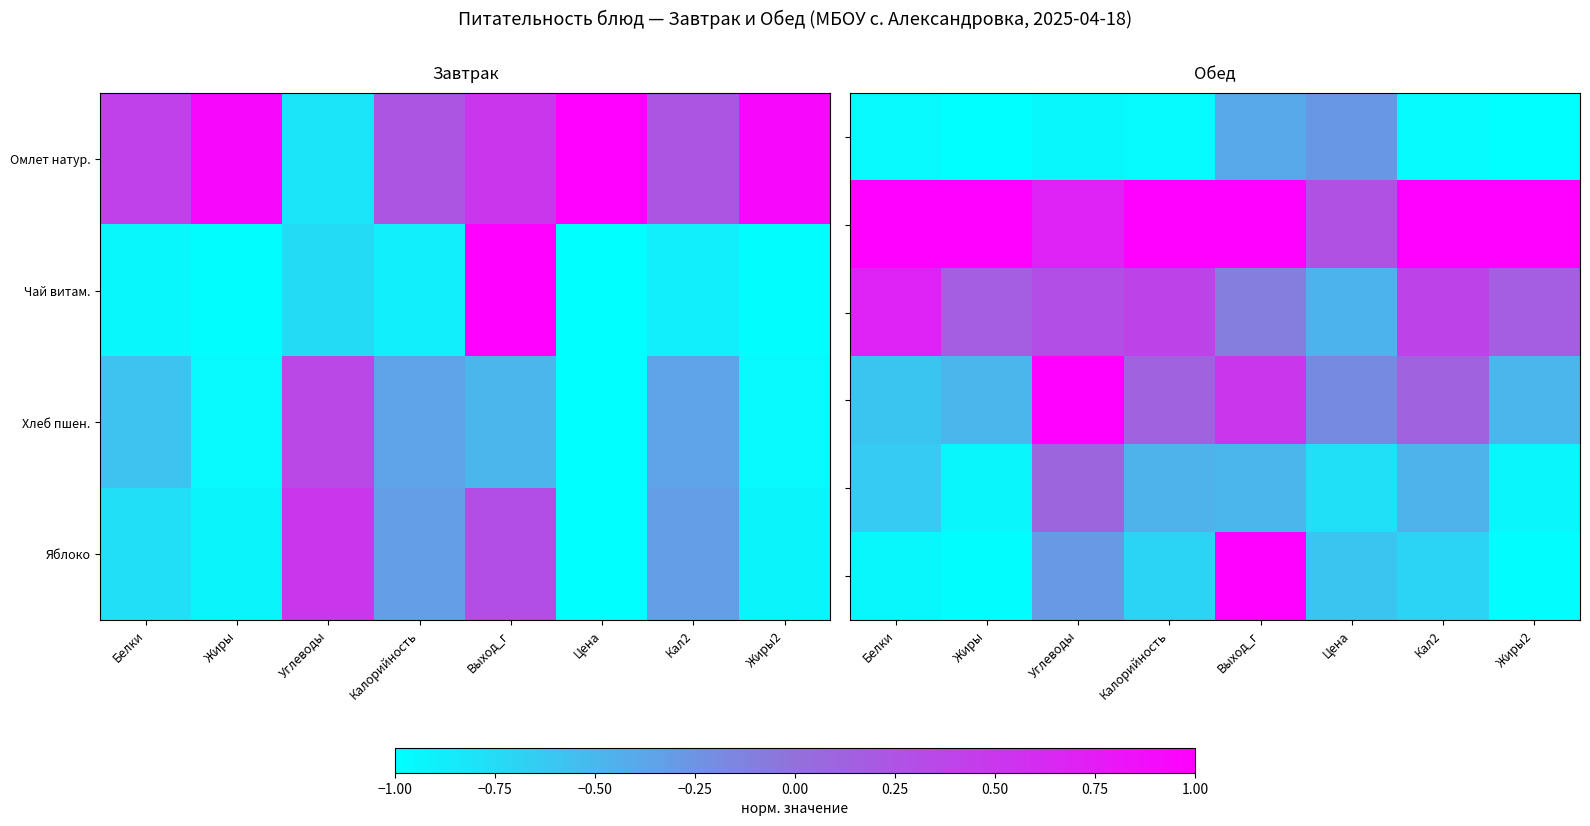

Which category has the highest value across all series?

Белки